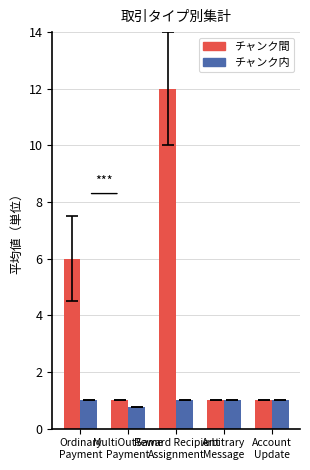

Reading left to right, what are all the values shown in this chart?

チャンク間: Ordinary
Payment=6.0	MultiOutSame
Payment=1.0	Reward Recipient
Assignment=12.0	Arbitrary
Message=1.0	Account
Update=1.0
チャンク内: Ordinary
Payment=1.0	MultiOutSame
Payment=0.8	Reward Recipient
Assignment=1.0	Arbitrary
Message=1.0	Account
Update=1.0